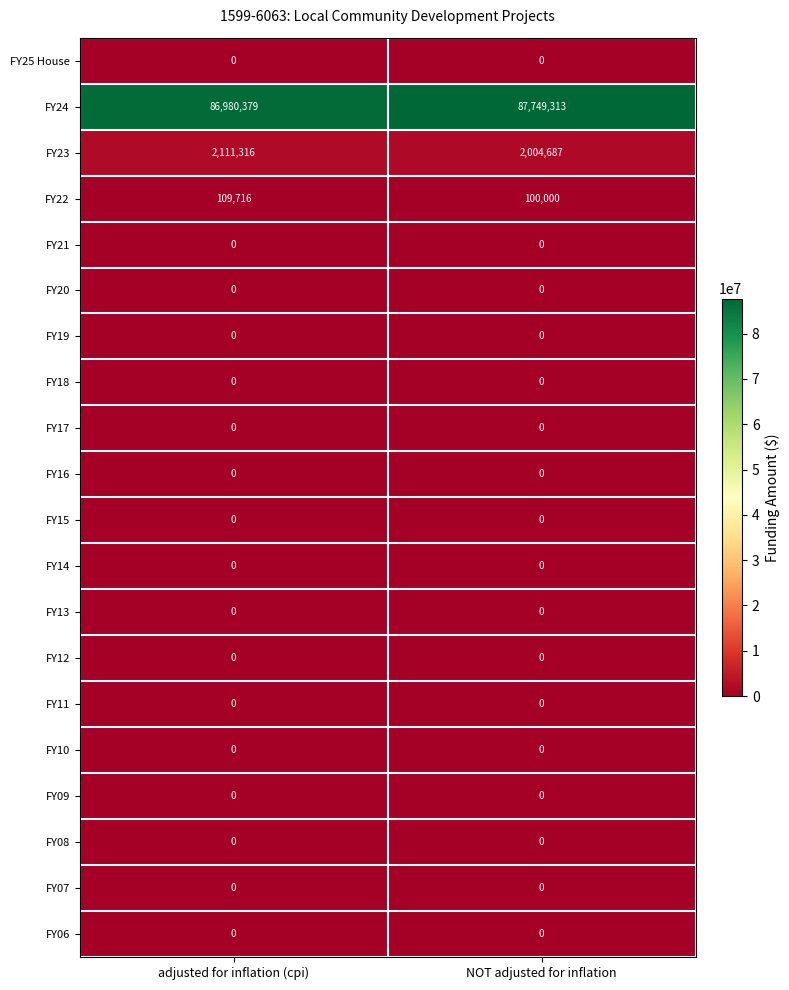

True or false: FY23 has a value of 804615 at adjusted for inflation (cpi).

False